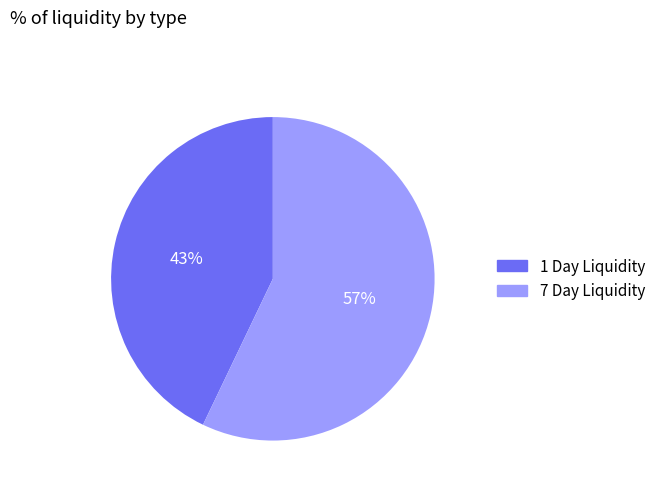

Count the number of slices in the pie.

2